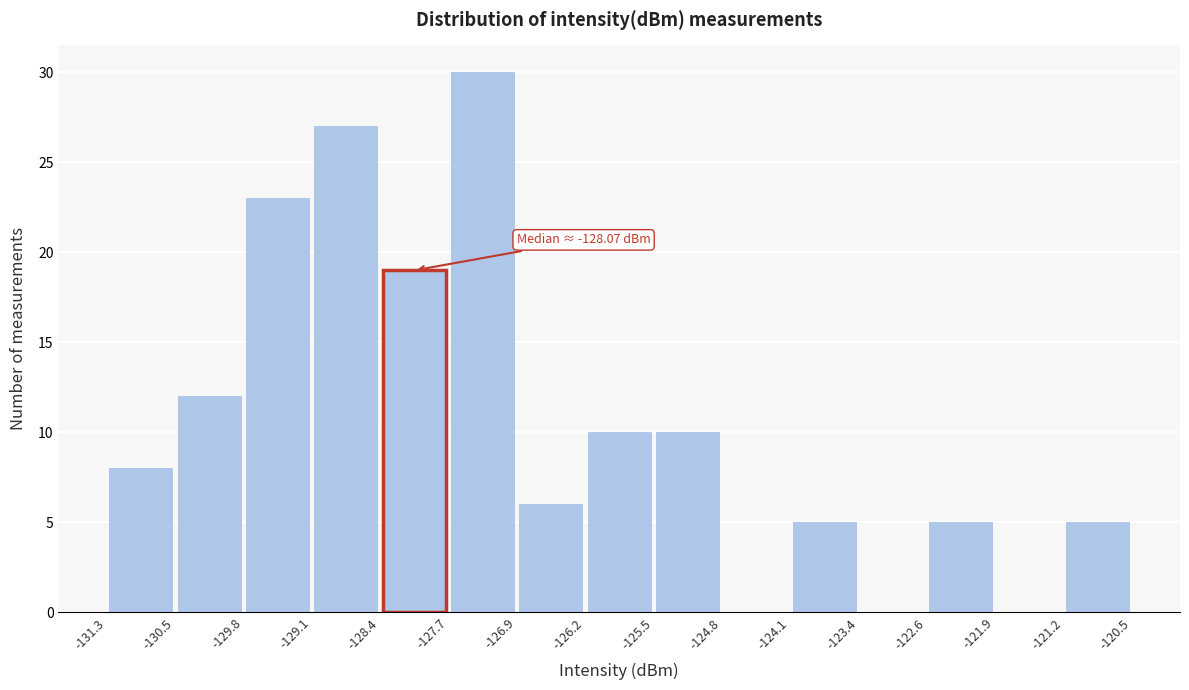

Over which range of the x-axis is the bar tallest?

-127.7 to -126.9